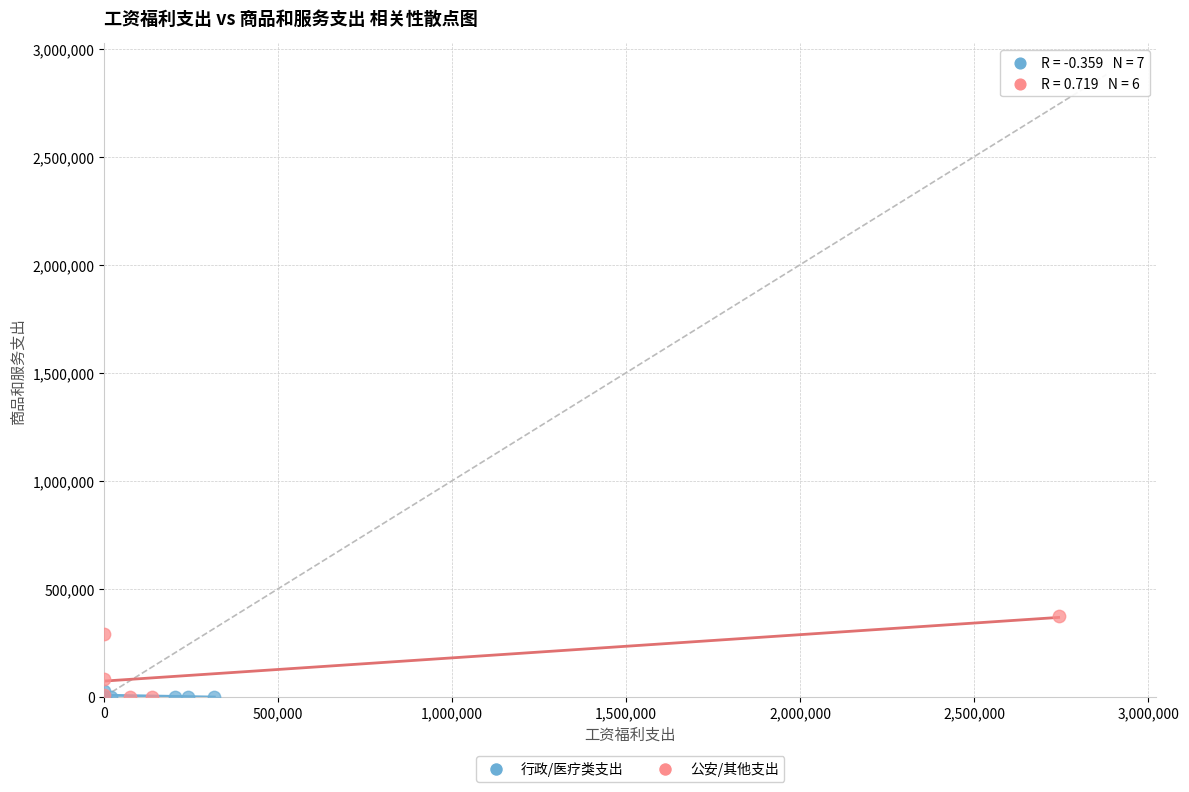

Which series has the largest Y range (max minus min)?

公安/其他支出